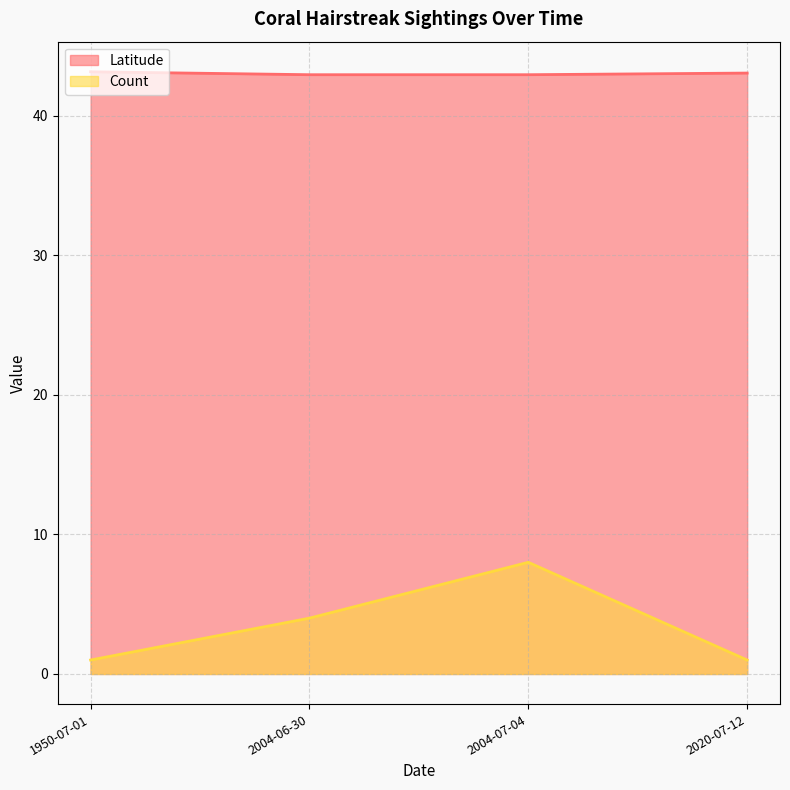

How many data points does each series have?

4